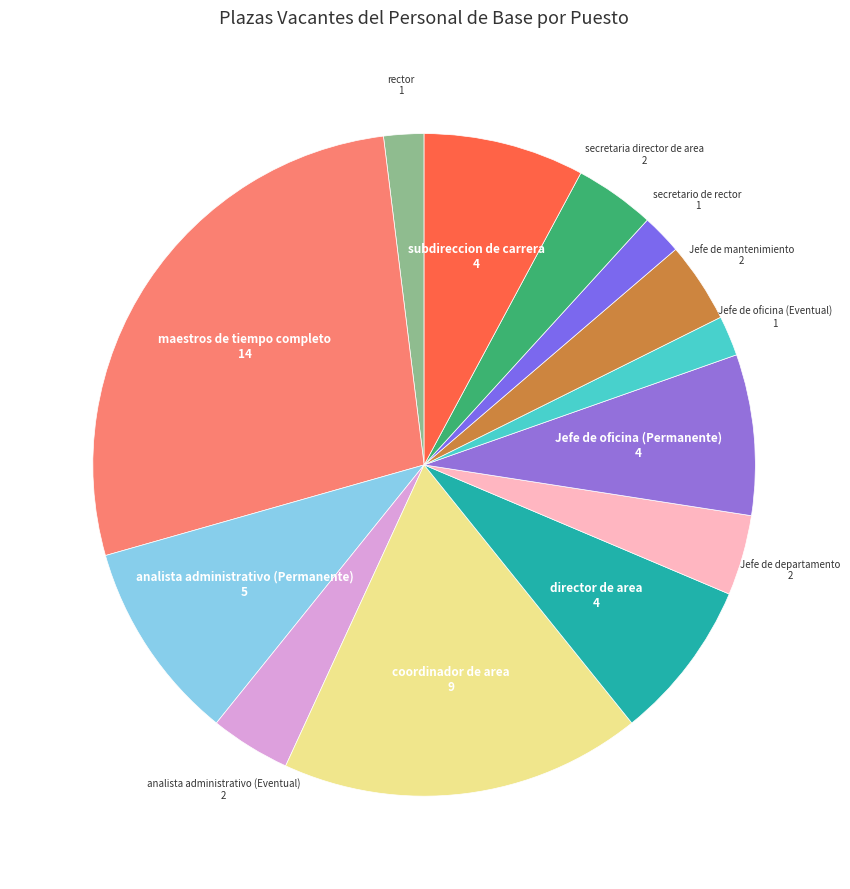

Is Jefe de oficina (Eventual) the majority of the pie?

No